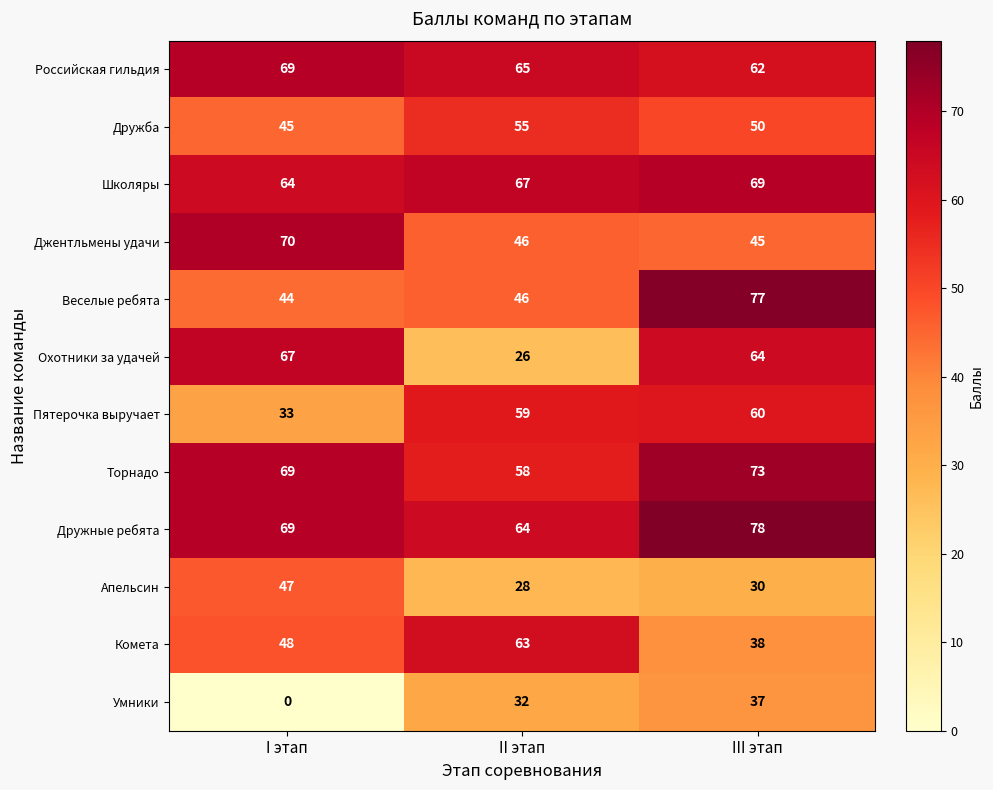

Between I этап and III этап, which series saw the biggest shift?

Умники